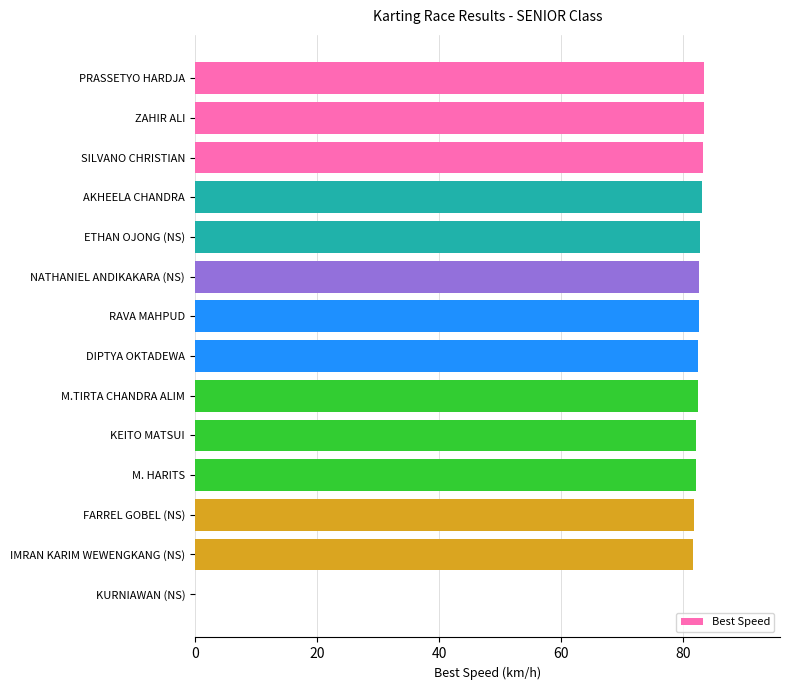

The value at KEITO MATSUI is 82.1. True or false?

True